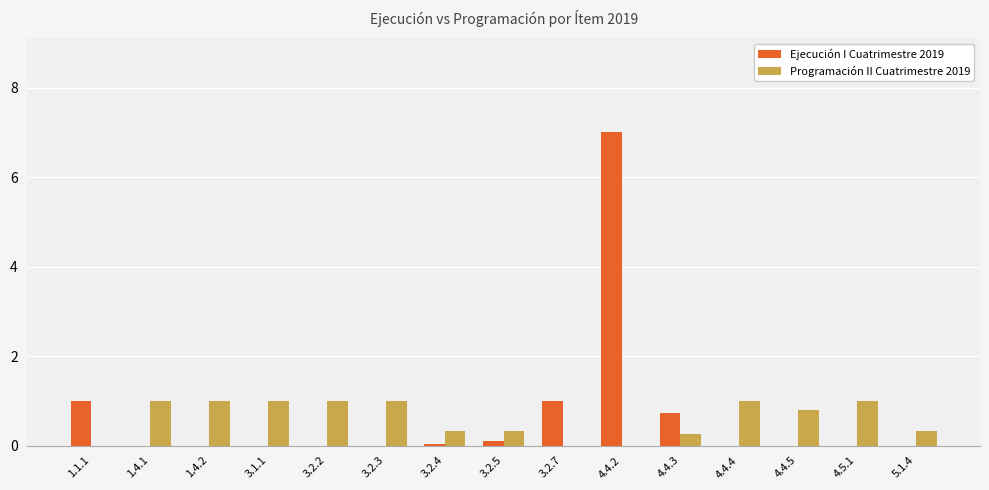

Is the value of Ejecución I Cuatrimestre 2019 at 5.1.4 greater than the value of Programación II Cuatrimestre 2019 at 3.2.2?

No